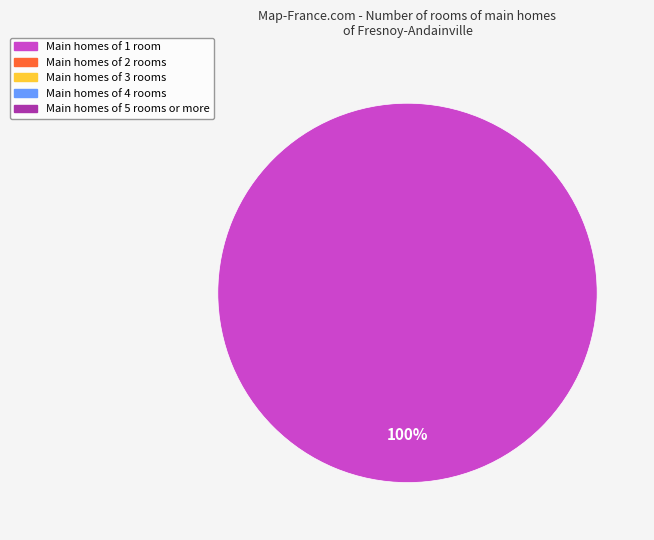

Is there a majority slice in this chart?

Yes